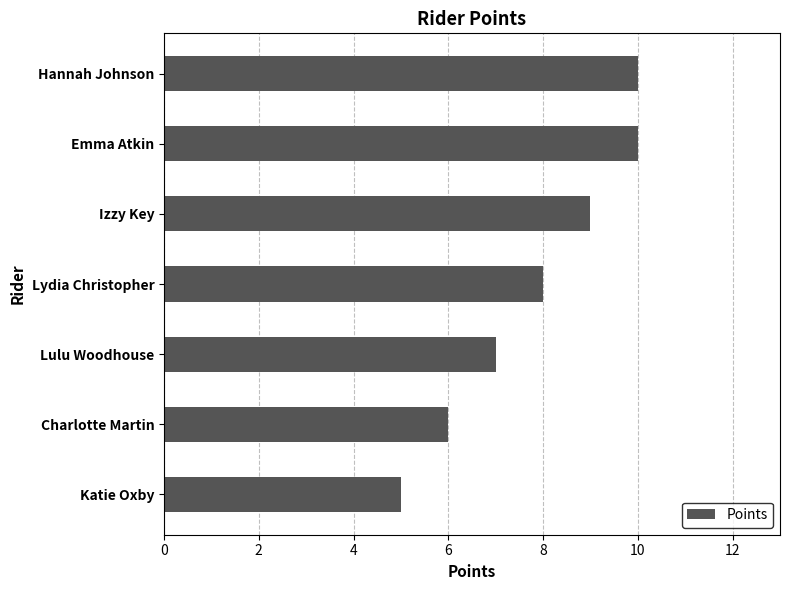

What is the label of the 6th bar from the top?

Charlotte Martin